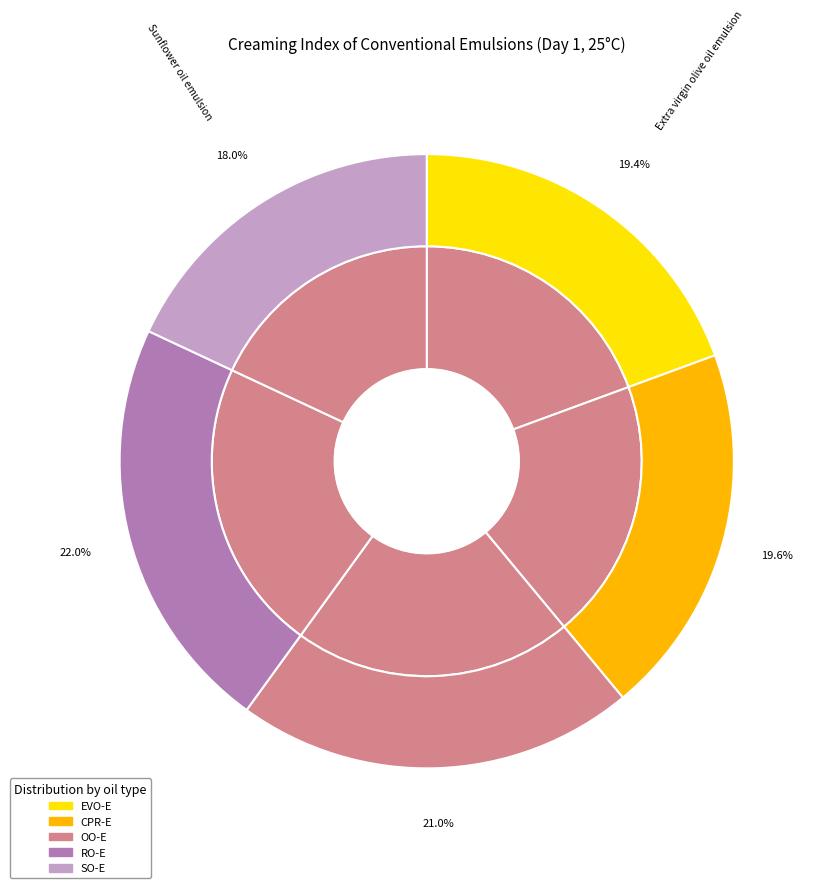

Is it true that Rapeseed oil emulsion (RO-E) is 33% of the pie?

False